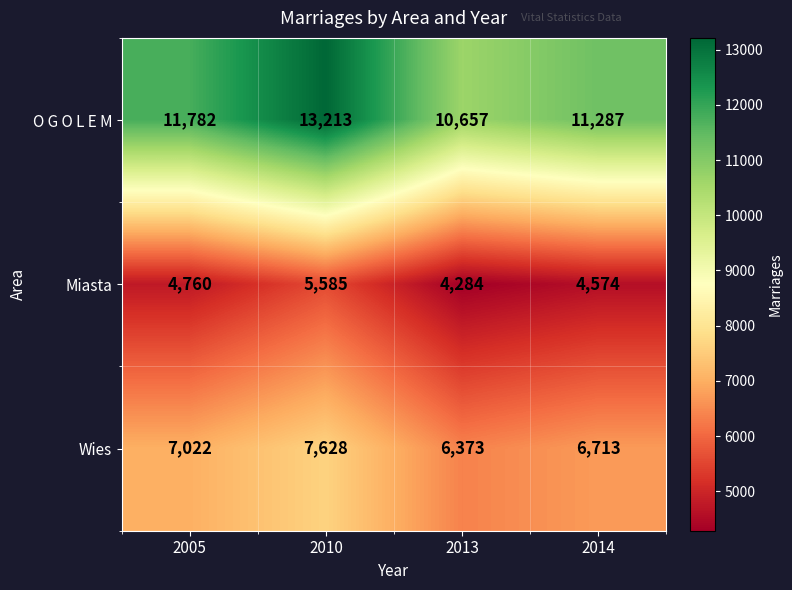

Between 2013 and 2014, which series saw the biggest shift?

O G O L E M